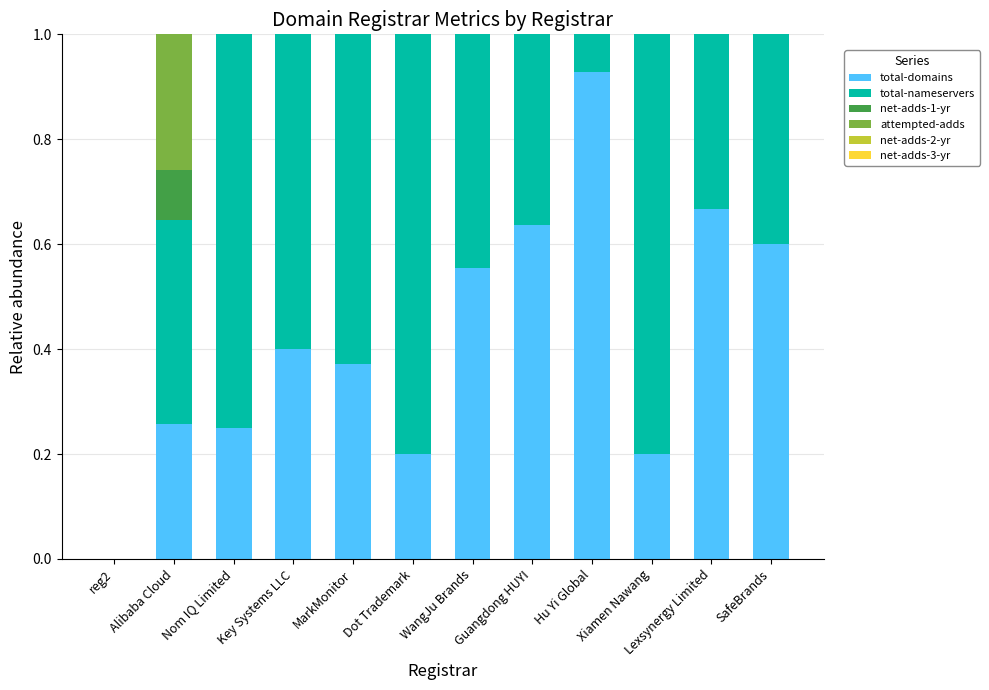

The value of total-domains at Lexsynergy Limited is 0.9. True or false?

False